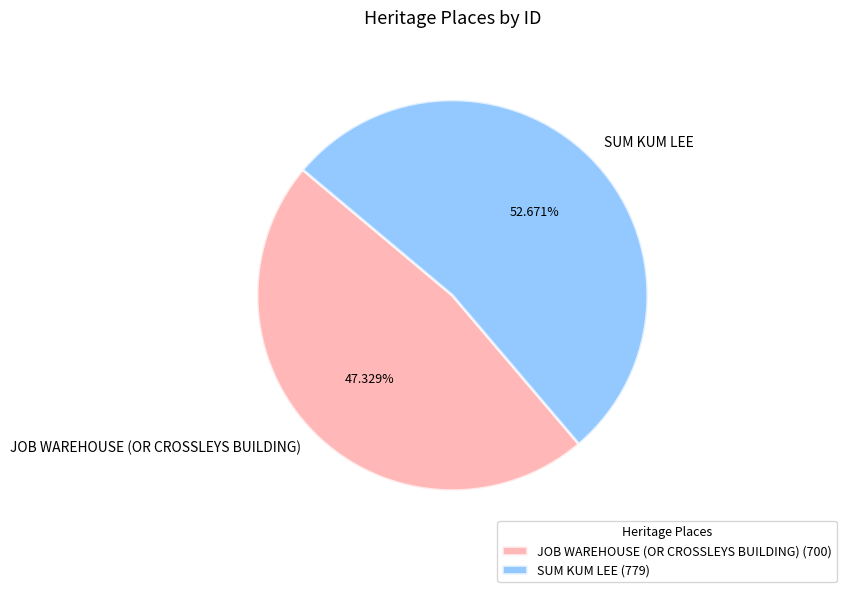

Count the number of slices in the pie.

2